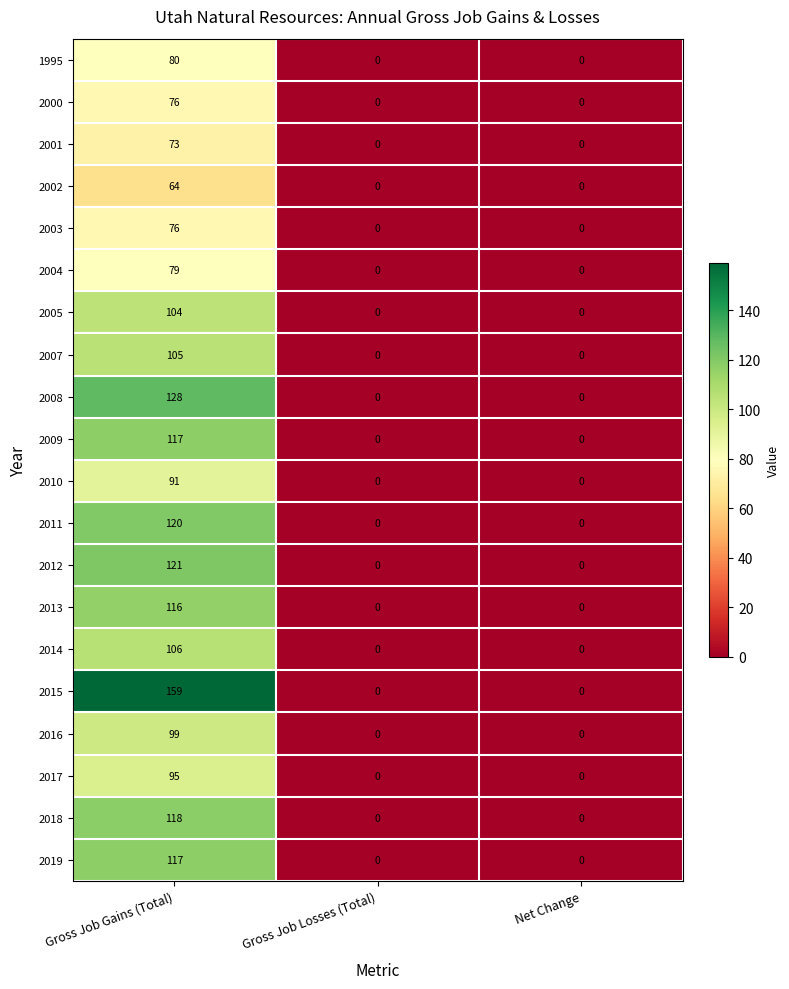

Count the 1995 values in the range 0 to 80.

3